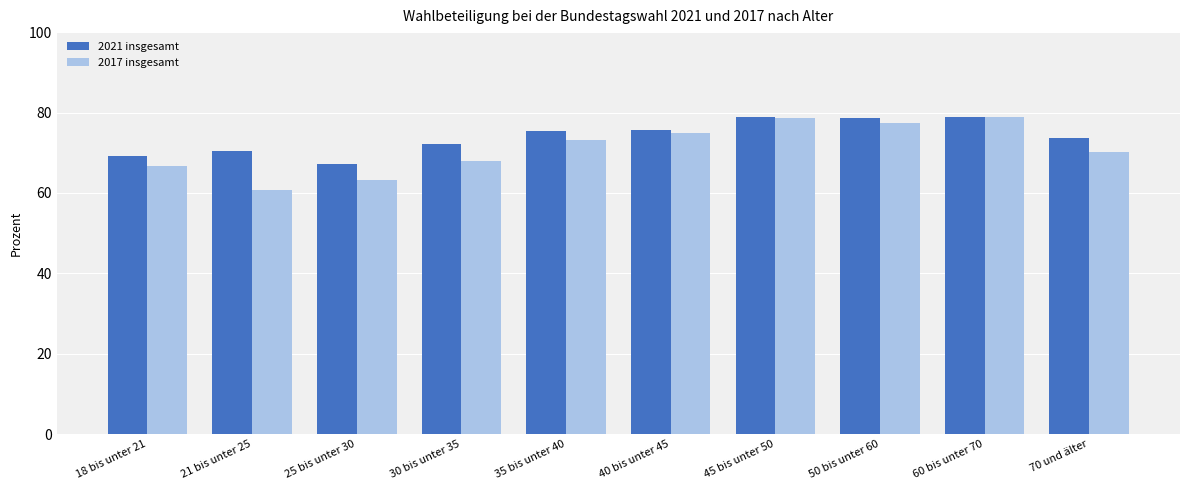

What is the difference between the maximum and minimum values in the 2021 insgesamt series?

11.6